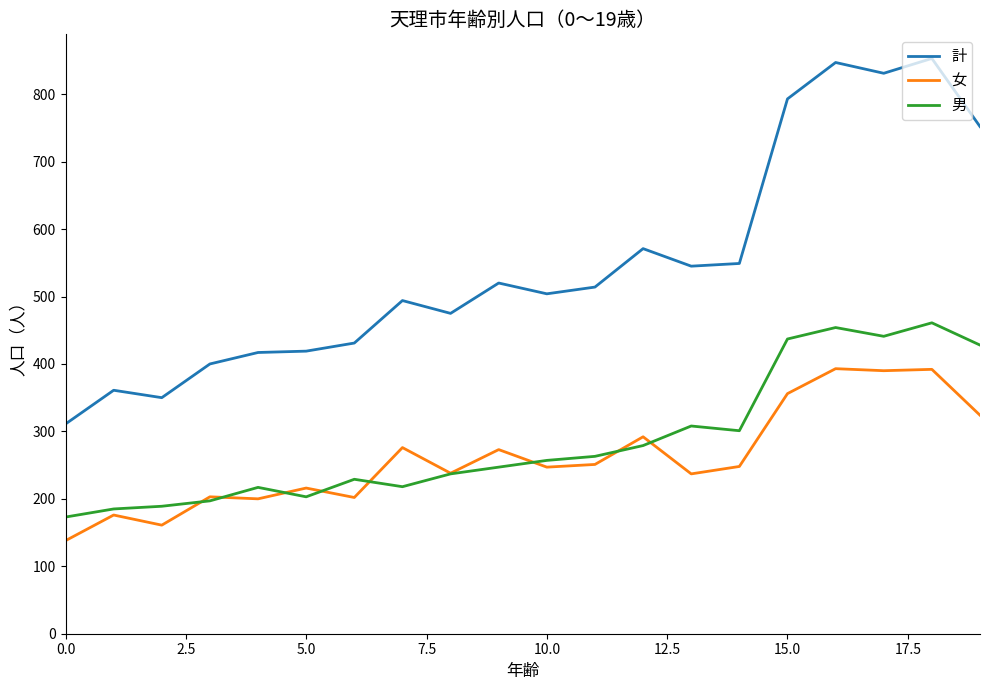

Rank the series by their maximum value, from highest to lowest.

計, 男, 女